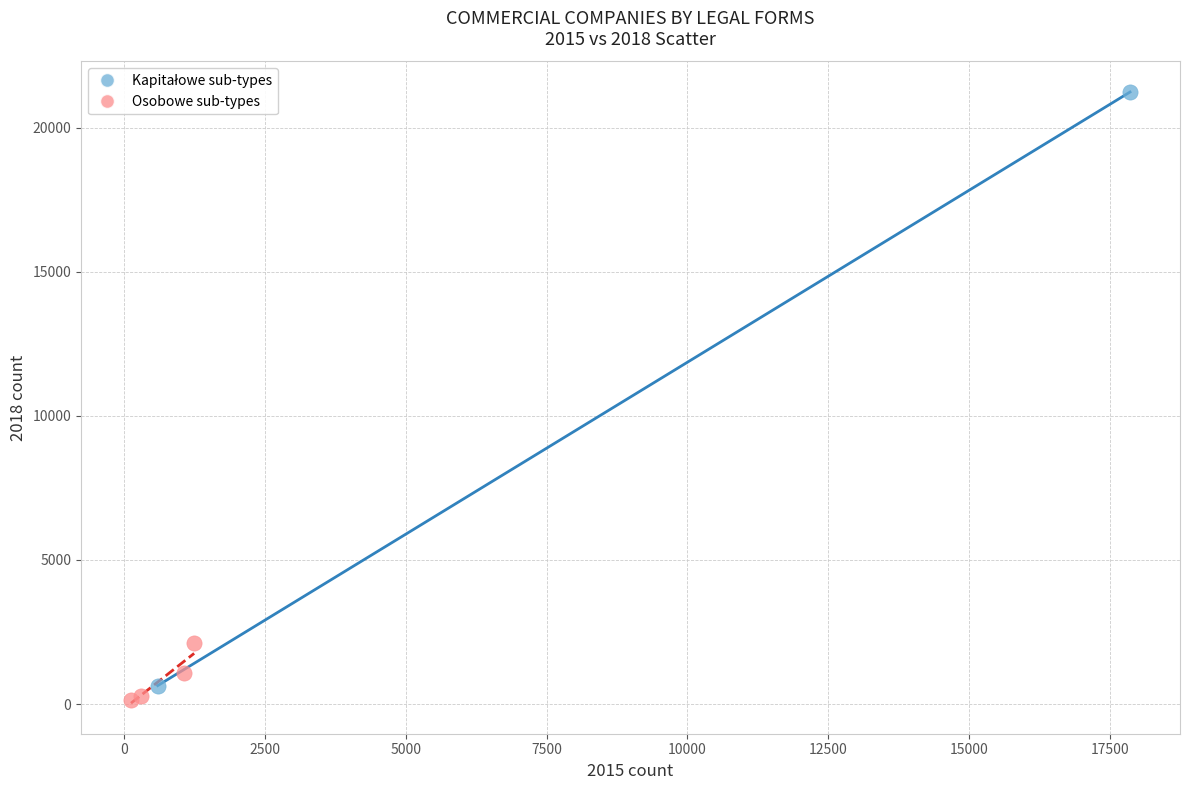

Which series contains the lowest Y value?

Osobowe sub-types